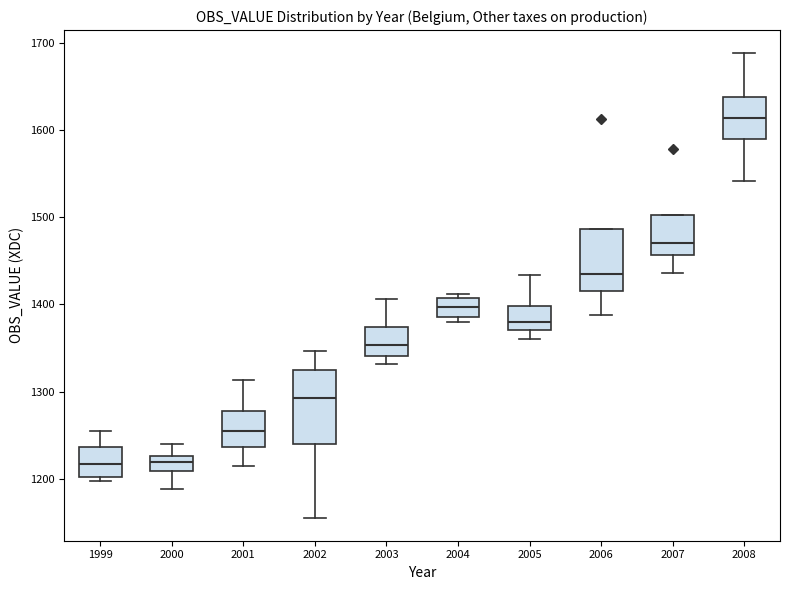

Reading left to right, transcribe this box plot: for each box, give where its median line is, the range the box spans, and where its two whiskers end, as read against the y-axis. The values are not printed on the chart, so give them approximately, as read against the axis.

1999: median 1220, box 1200 to 1240, whiskers 1200 (just below the box's lower edge) to 1250
2000: median 1220, box 1210 to 1230, whiskers 1190 to 1240
2001: median 1260, box 1240 to 1280, whiskers 1220 to 1310
2002: median 1290, box 1240 to 1320, whiskers 1160 to 1350
2003: median 1350, box 1340 to 1370, whiskers 1330 to 1410
2004: median 1400, box 1390 to 1410, whiskers 1380 to 1410 (just above the box's upper edge)
2005: median 1380, box 1370 to 1400, whiskers 1360 to 1430
2006: median 1430, box 1420 to 1490, whiskers 1390 to 1490
2007: median 1470, box 1460 to 1500, whiskers 1440 to 1500
2008: median 1610, box 1590 to 1640, whiskers 1540 to 1690